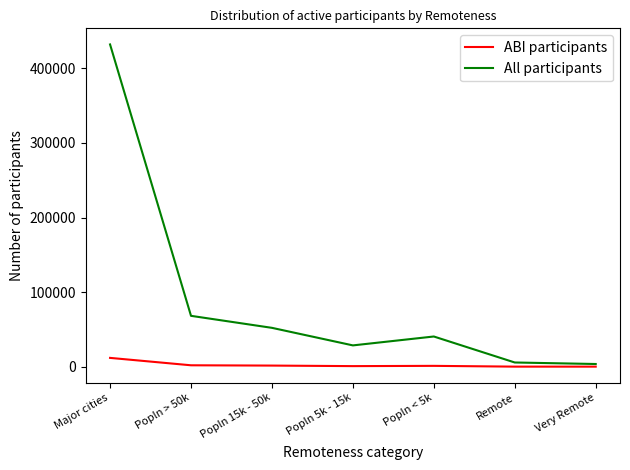

At which label does ABI participants reach its peak?

Major cities